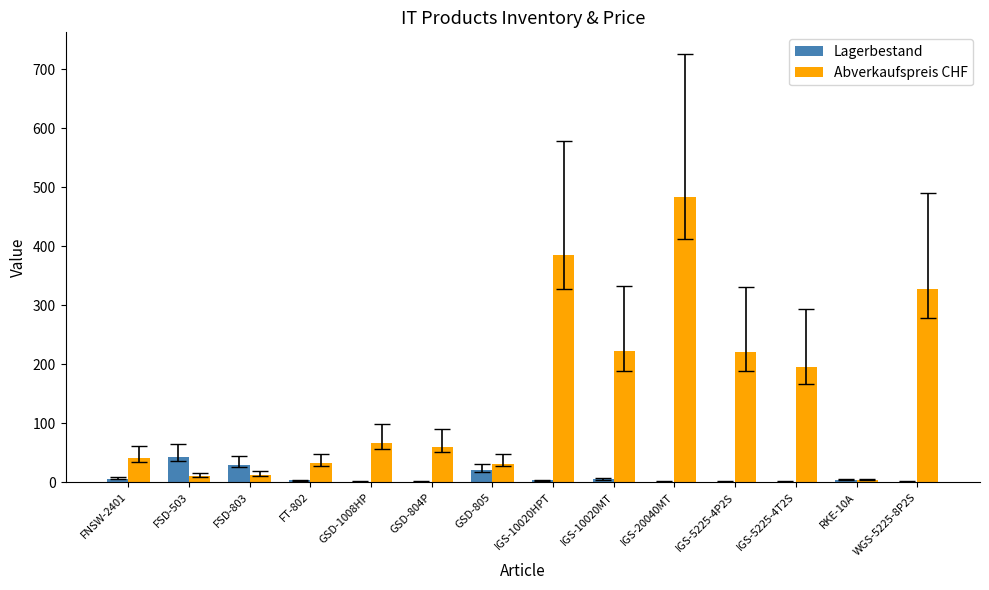

Which series has the largest range (max minus min)?

Abverkaufspreis CHF